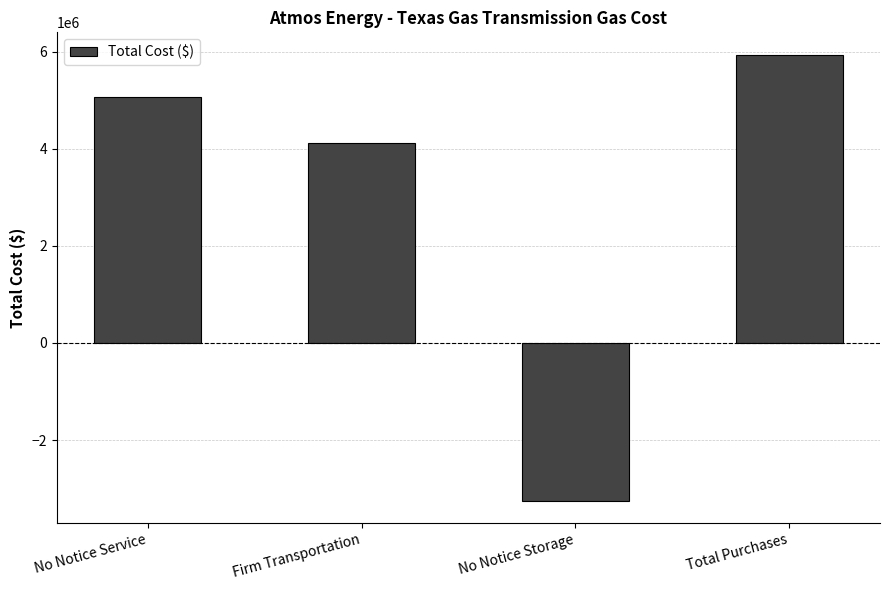

Reading left to right, what are all the values shown in this chart?

No Notice Service=5062073.0	Firm Transportation=4128607.0	No Notice Storage=-3248322.4	Total Purchases=5942357.6